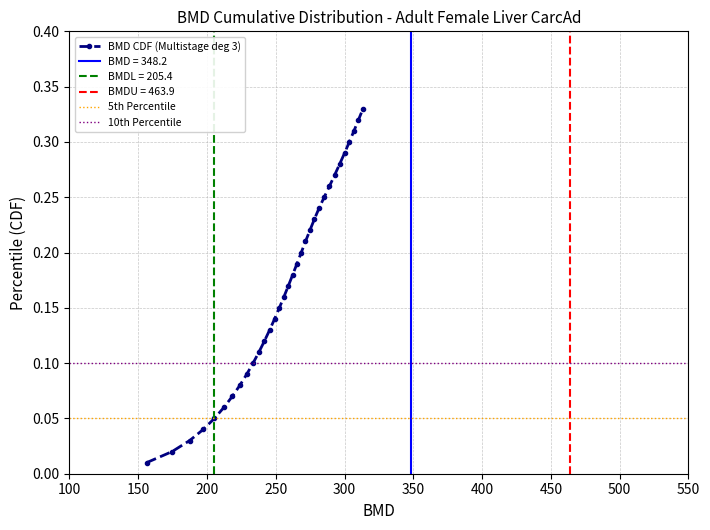

Reading right to left, transcribe all the data shown in this chart.

0.3	0.3	0.3	0.3	0.3	0.3	0.3	0.3	0.2	0.2	0.2	0.2	0.2	0.2	0.2	0.2	0.2	0.2	0.1	0.1	0.1	0.1	0.1	0.1	0.1	0.1	0.1	0.1	0.1	0.0	0.0	0.0	0.0